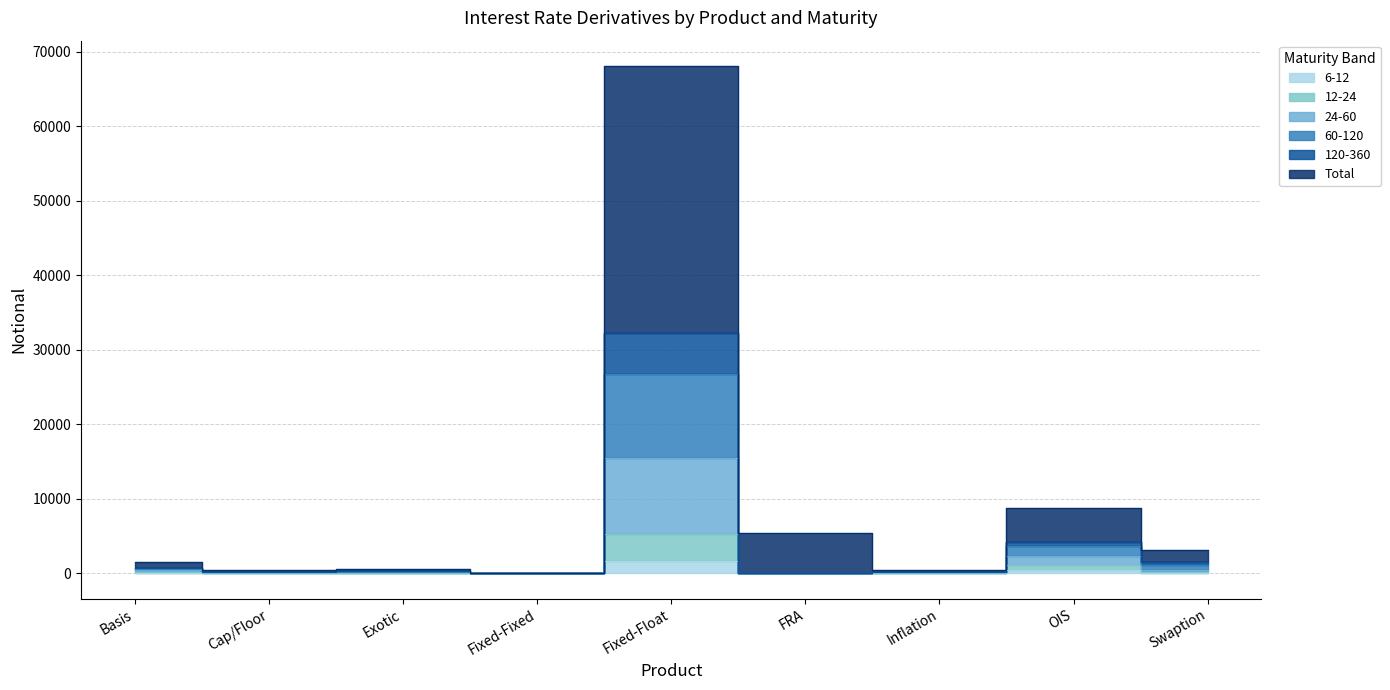

The 24-60 series shows 3627 at OIS. True or false?

True